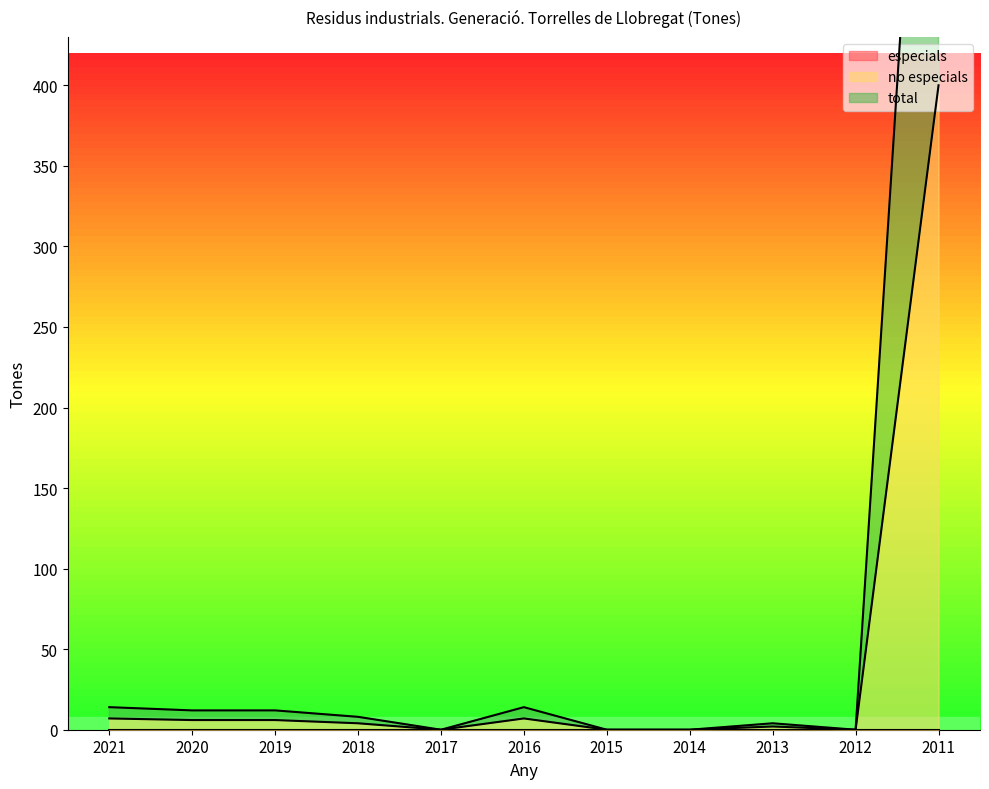

At which category does no especials reach its first local peak?

2016